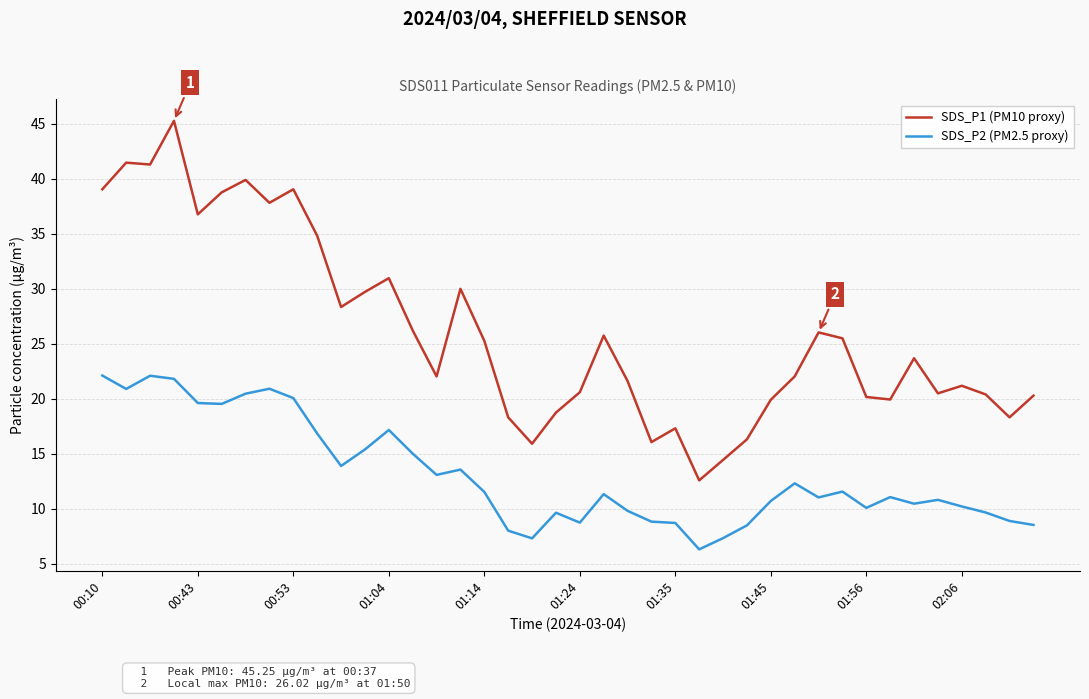

Which series has the widest spread of values?

SDS_P1 (PM10 proxy)